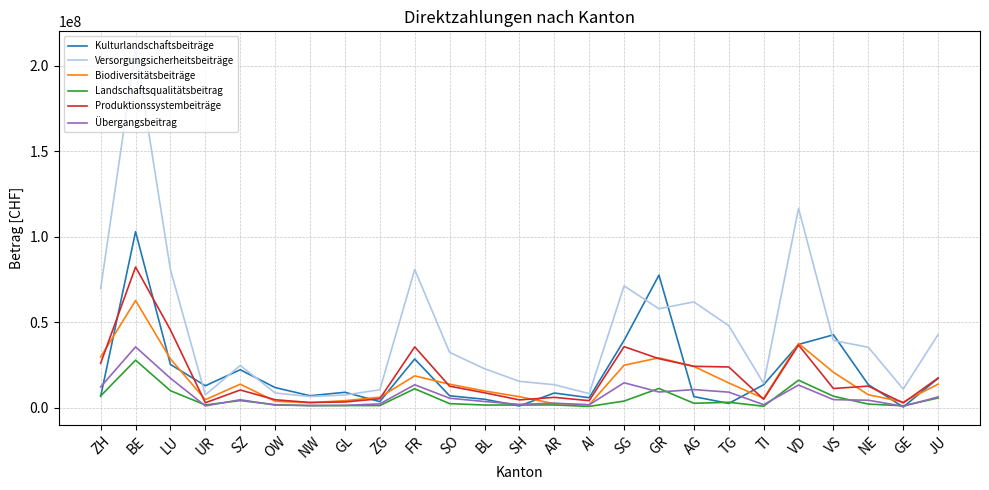

The value of Versorgungsicherheitsbeiträge at SO is 17696911. True or false?

False